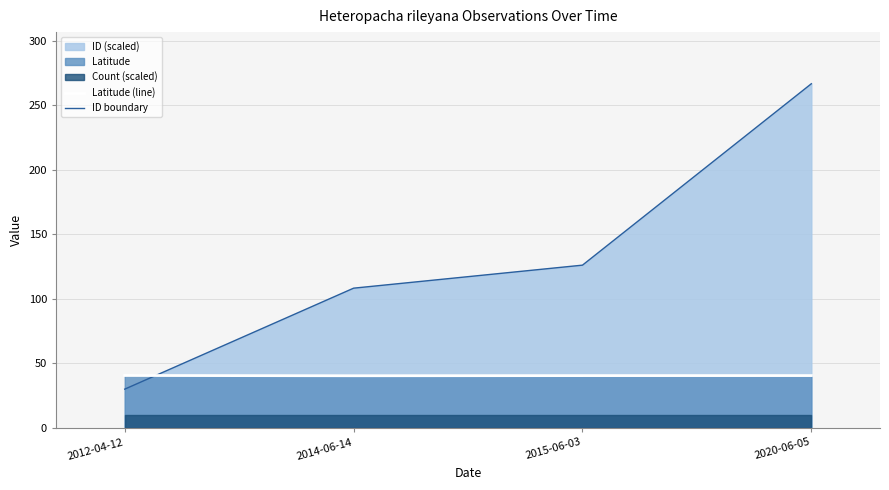

The value of ID boundary at 2020-06-05 is 346.7. True or false?

False